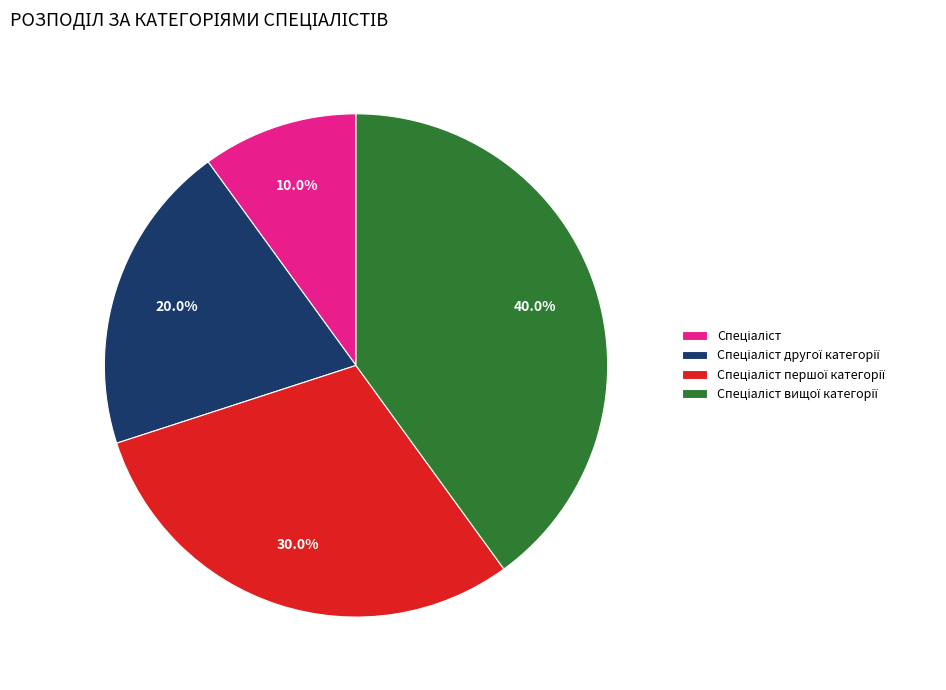

Is there a majority slice in this chart?

No